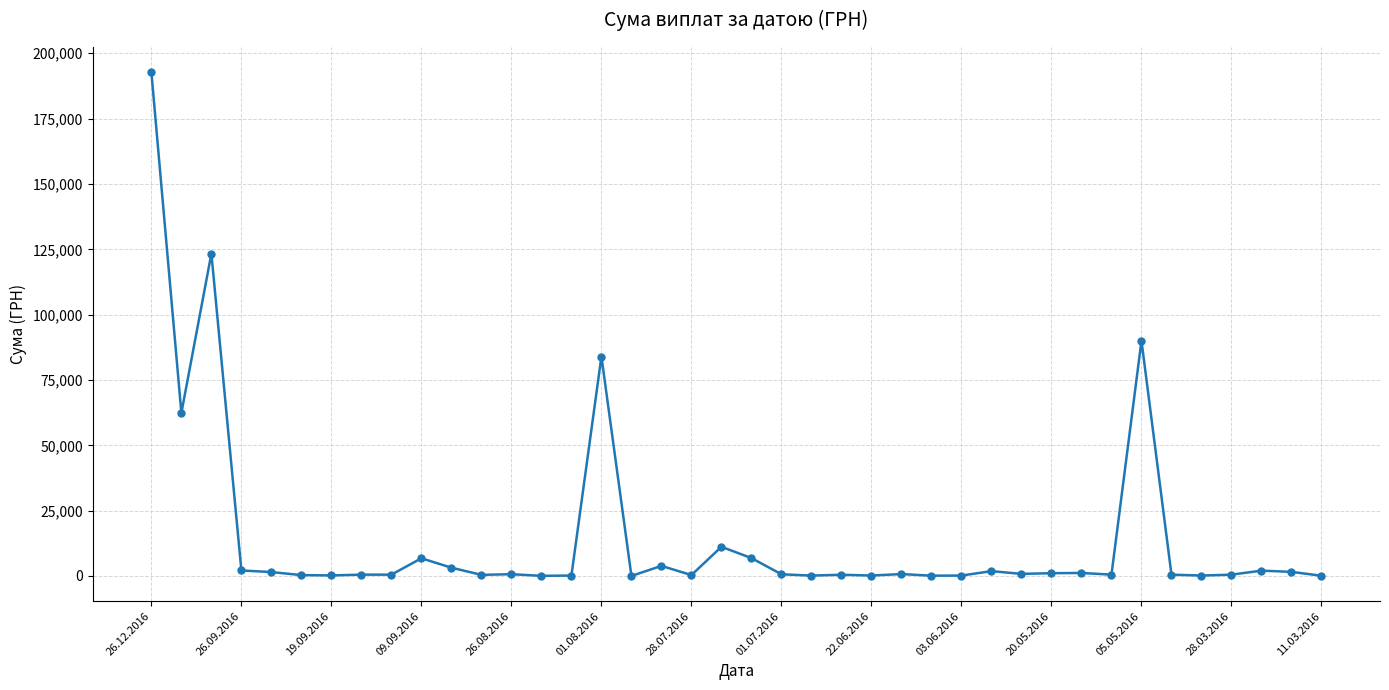

What is the greatest value displayed?

192770.5